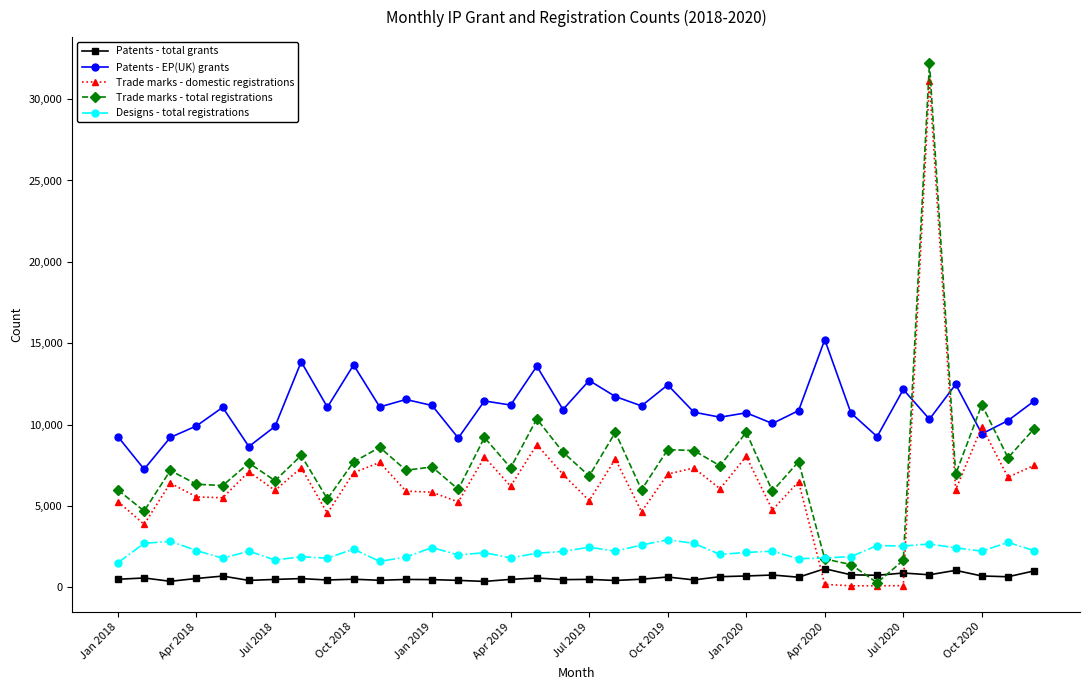

What is the sum of all Patents - EP(UK) grants values?

396137